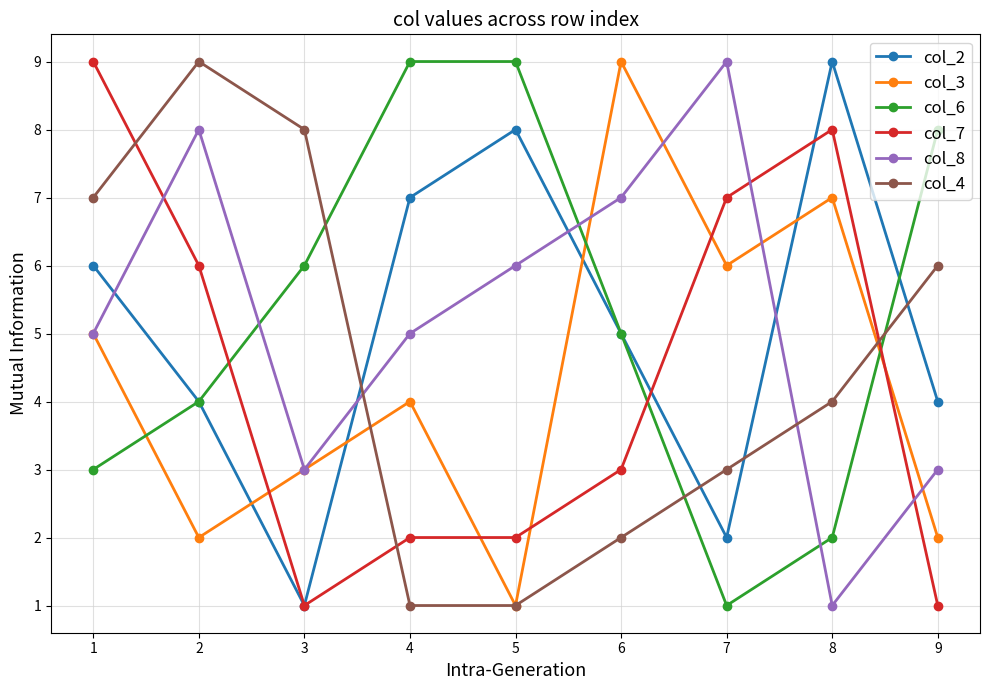

Reading left to right, extract all data points from this chart.

col_2: 6	4	1	7	8	5	2	9	4
col_3: 5	2	3	4	1	9	6	7	2
col_6: 3	4	6	9	9	5	1	2	8
col_7: 9	6	1	2	2	3	7	8	1
col_8: 5	8	3	5	6	7	9	1	3
col_4: 7	9	8	1	1	2	3	4	6